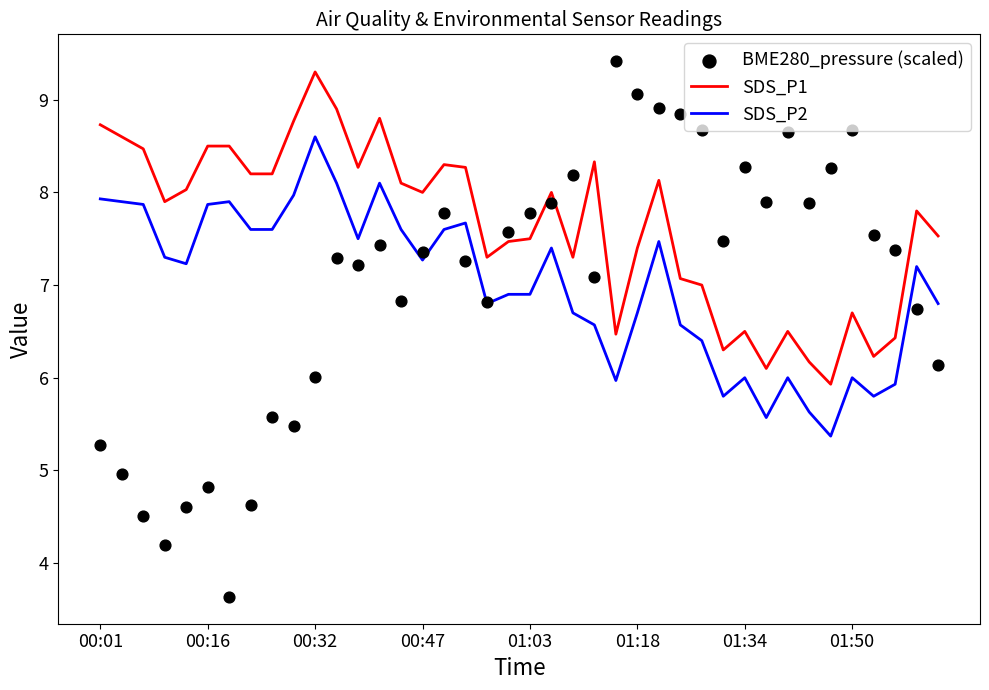

Which series has the widest spread of Y values?

BME280_pressure (scaled)